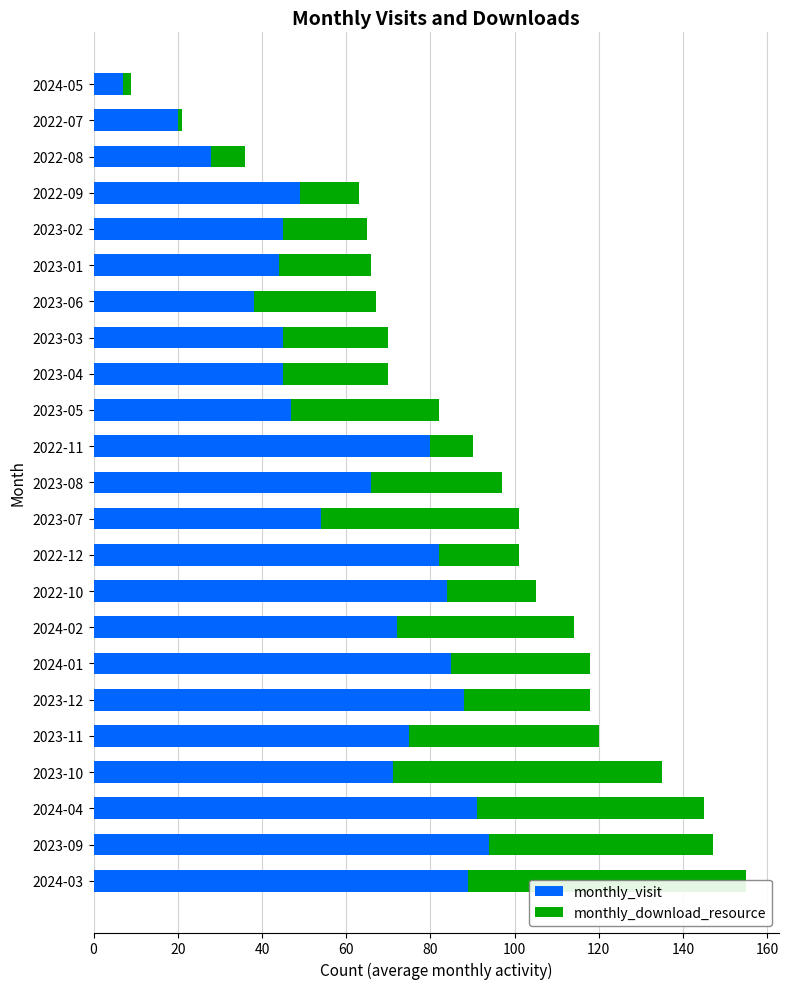

What are all the series names shown in the legend?

monthly_visit, monthly_download_resource